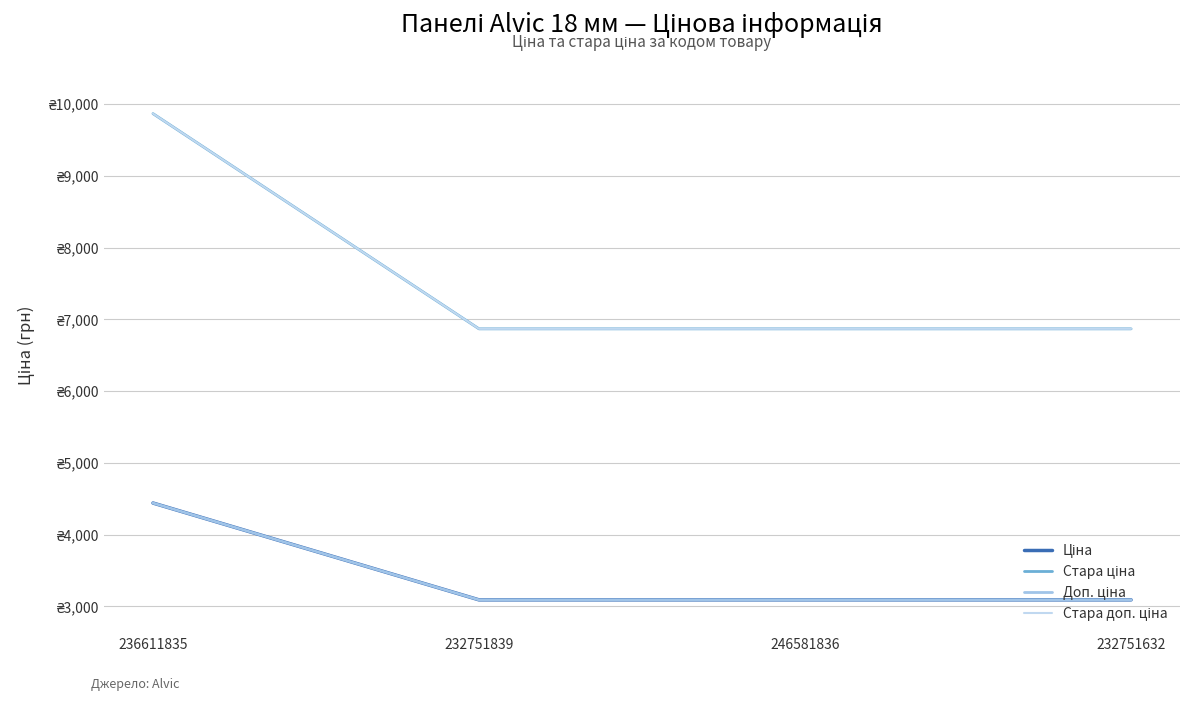

Where is Стара ціна nearest to the value 8369?

232751839